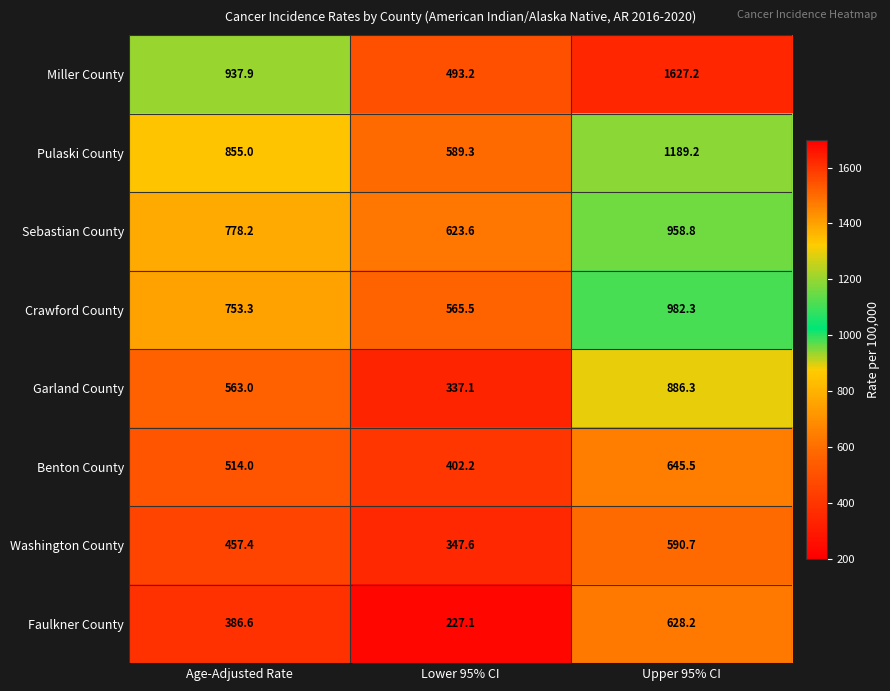

Reading left to right, extract all data points from this chart.

Miller County: Age-Adjusted Rate=937.9	Lower 95% CI=493.2	Upper 95% CI=1627.2
Pulaski County: Age-Adjusted Rate=855.0	Lower 95% CI=589.3	Upper 95% CI=1189.2
Sebastian County: Age-Adjusted Rate=778.2	Lower 95% CI=623.6	Upper 95% CI=958.8
Crawford County: Age-Adjusted Rate=753.3	Lower 95% CI=565.5	Upper 95% CI=982.3
Garland County: Age-Adjusted Rate=563.0	Lower 95% CI=337.1	Upper 95% CI=886.3
Benton County: Age-Adjusted Rate=514.0	Lower 95% CI=402.2	Upper 95% CI=645.5
Washington County: Age-Adjusted Rate=457.4	Lower 95% CI=347.6	Upper 95% CI=590.7
Faulkner County: Age-Adjusted Rate=386.6	Lower 95% CI=227.1	Upper 95% CI=628.2